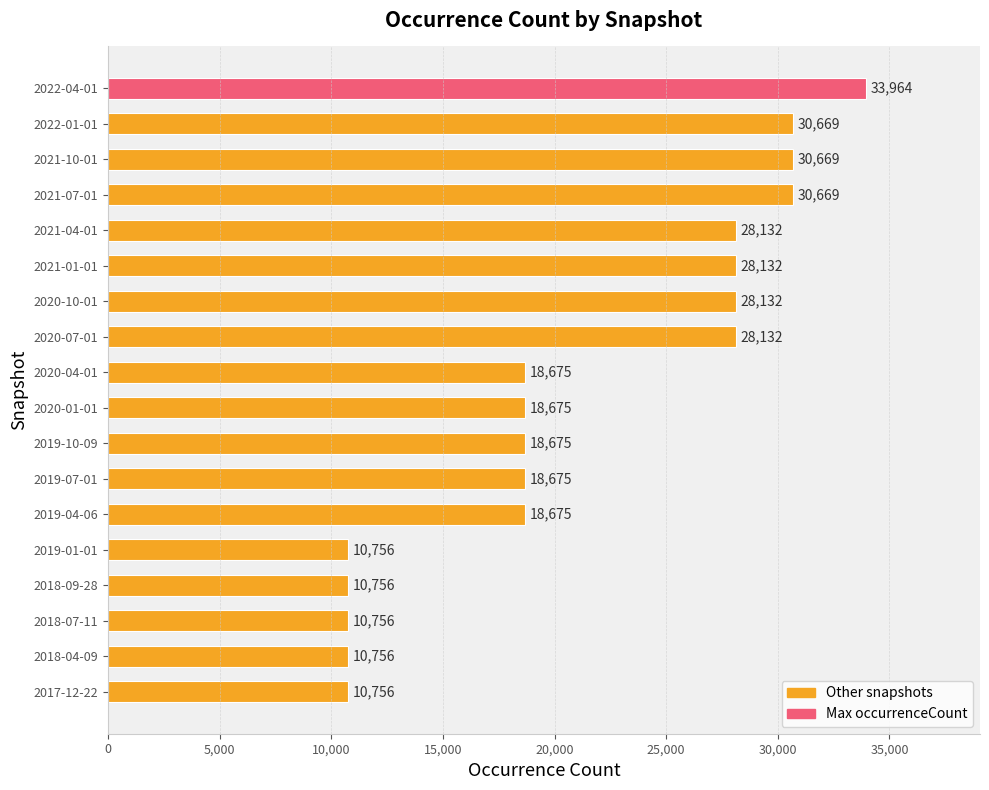

How many values are between 10756 and 28132?

14